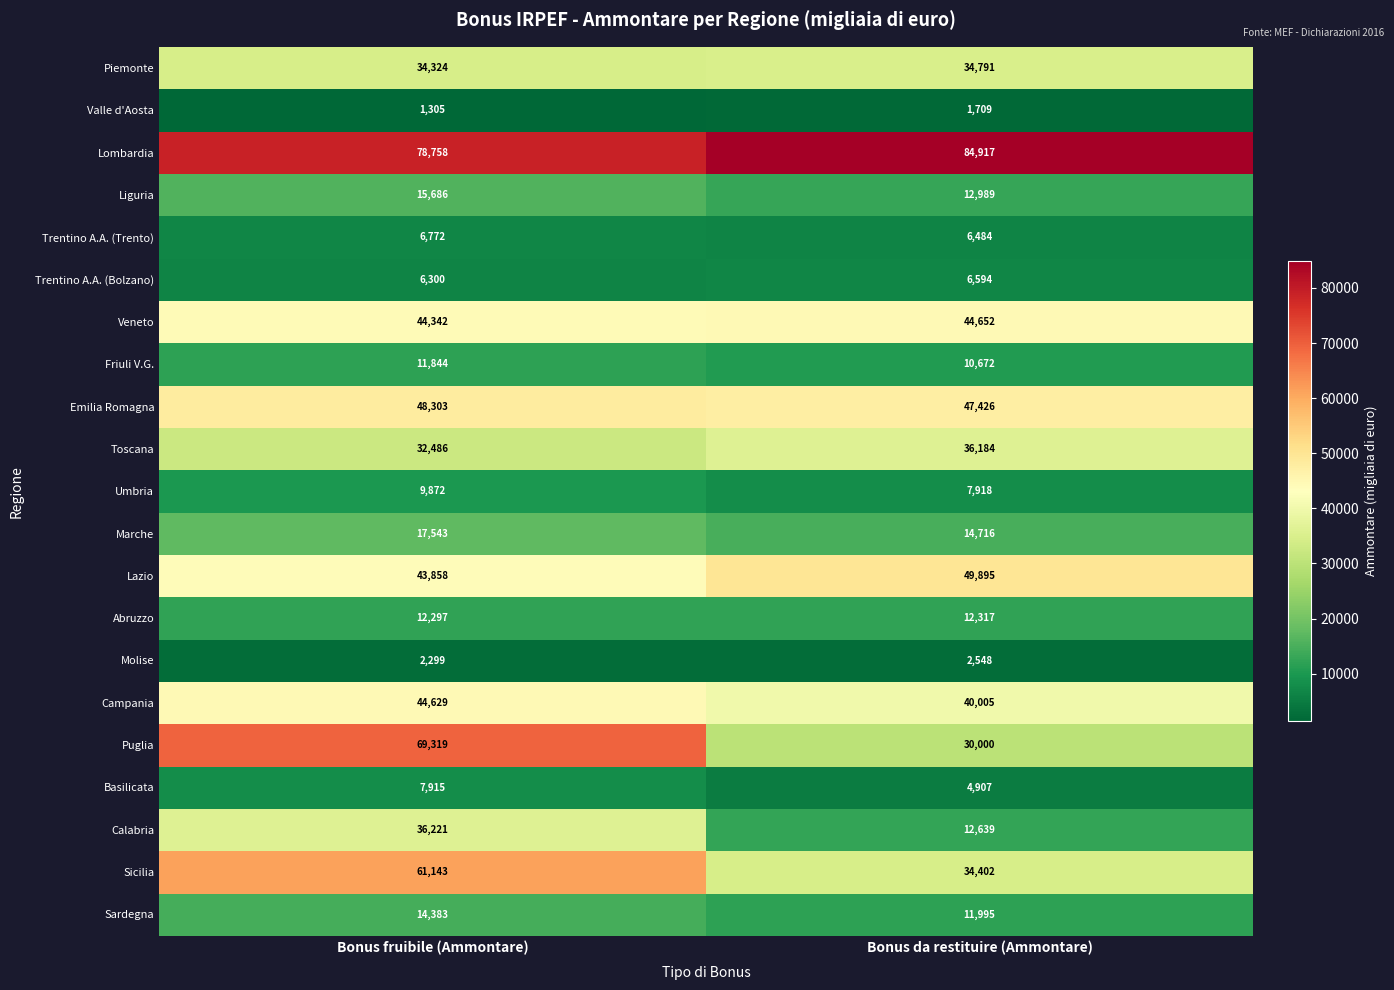

Read the Liguria value at Bonus da restituire (Ammontare).

12989